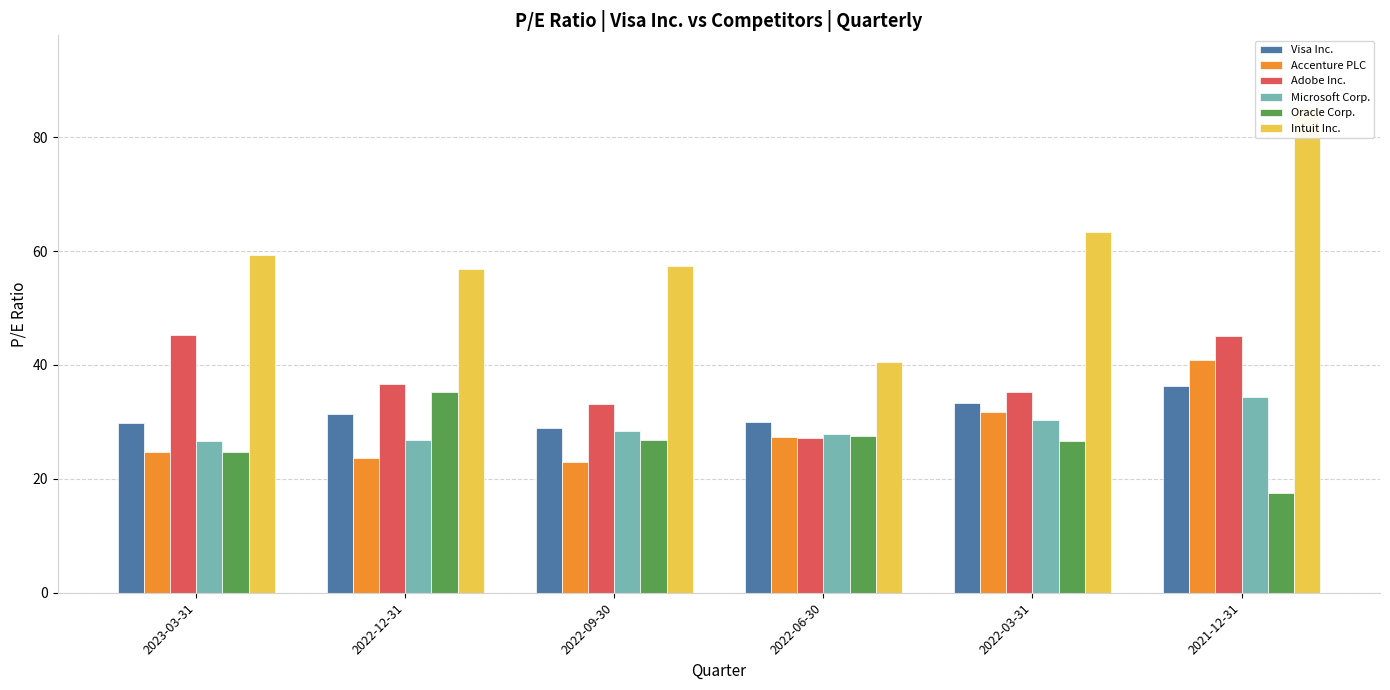

How many data points in Adobe Inc. are above 36?

3